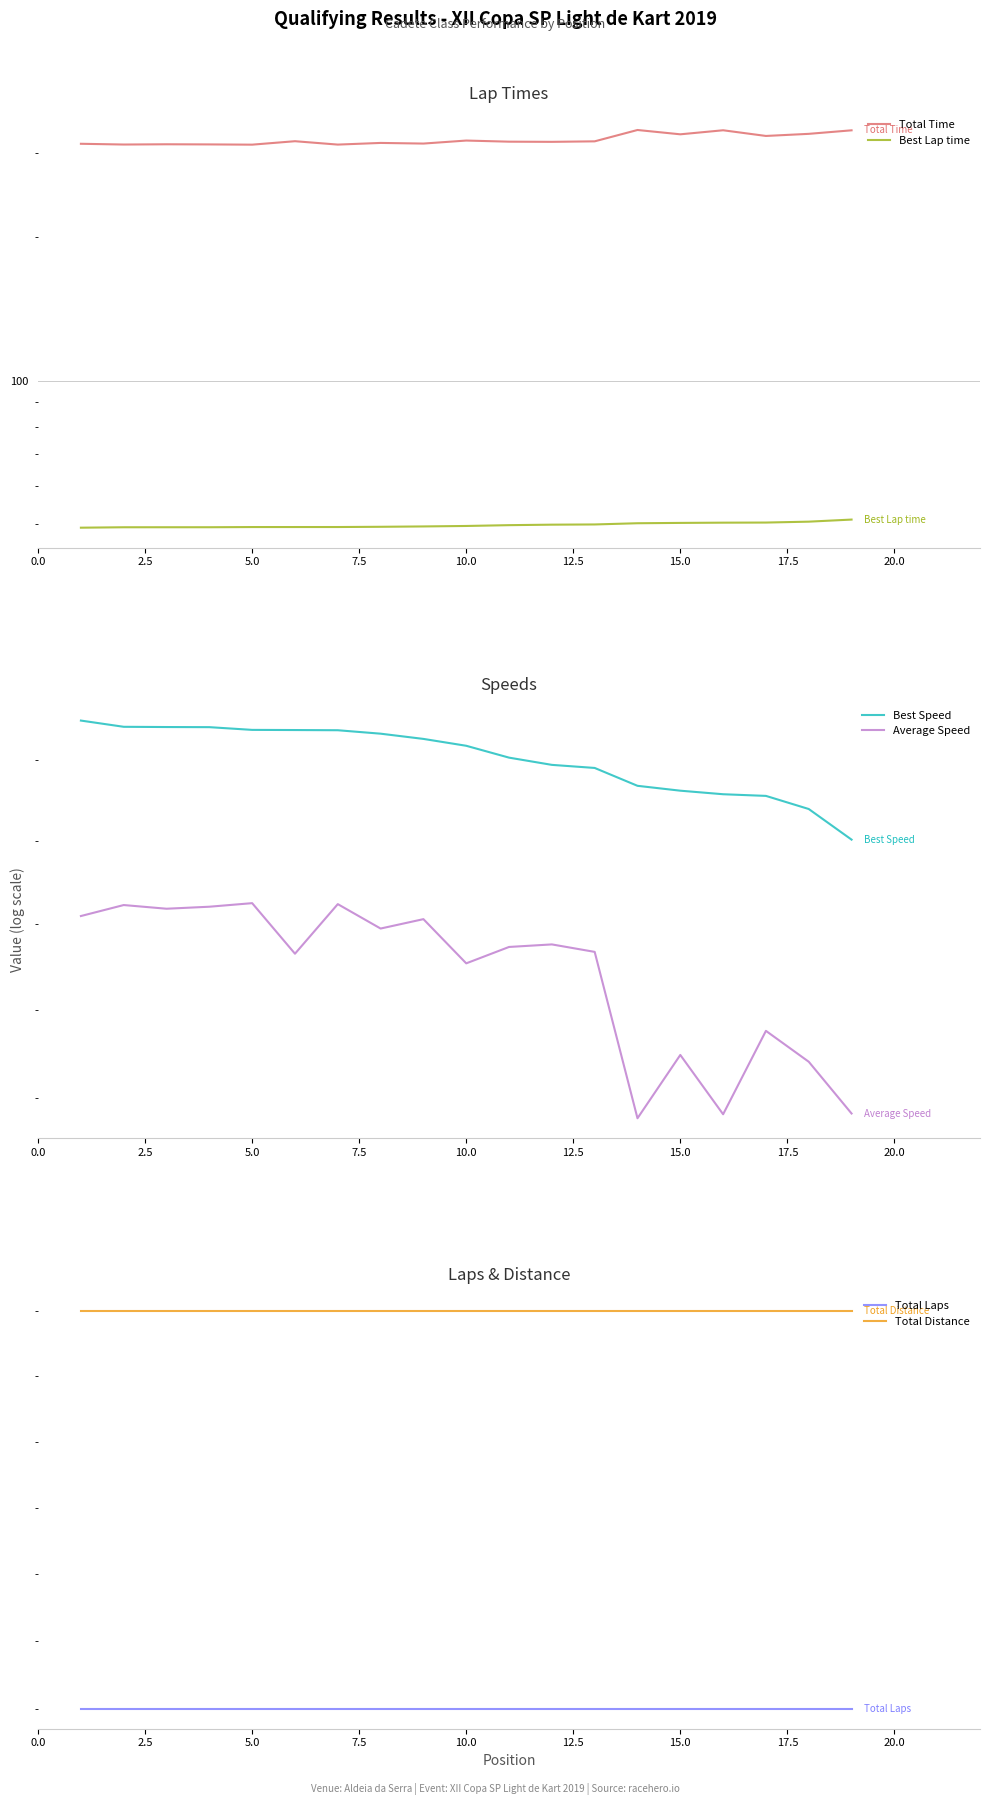

What is the average value of the Total Time series?

320.5